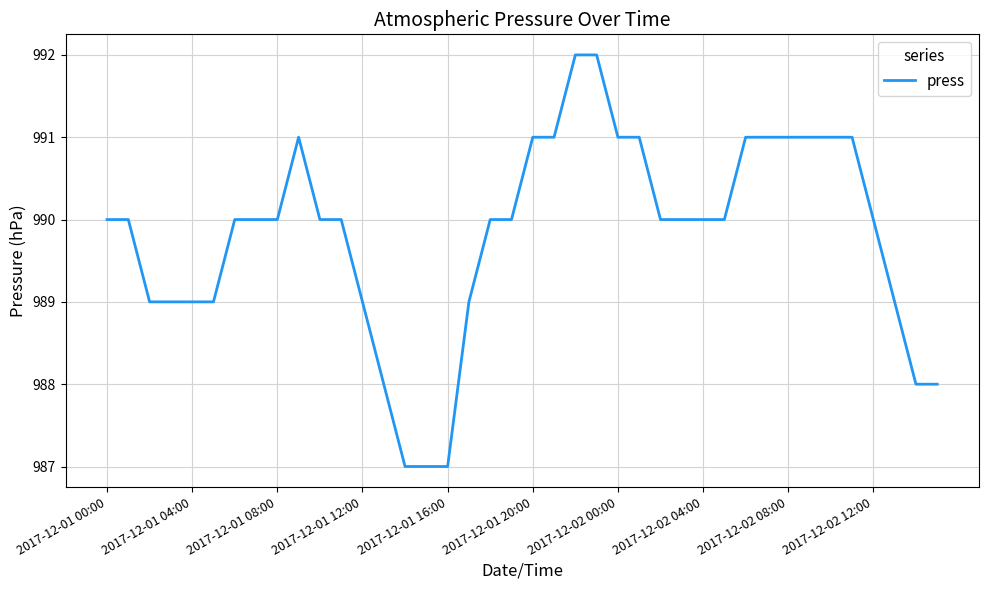

What is the minimum value shown in the chart?

987